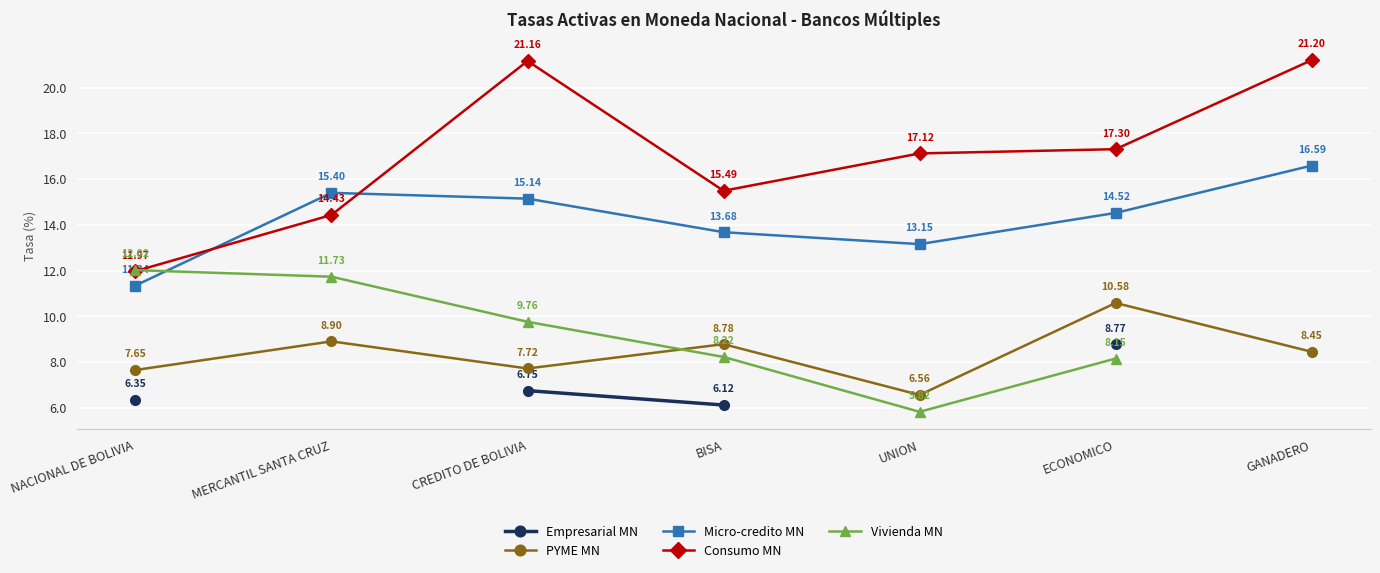

What is the label of the 2nd point from the right?

ECONOMICO